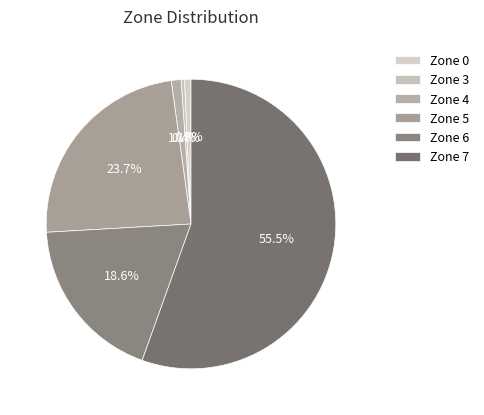

What is the majority slice?

7